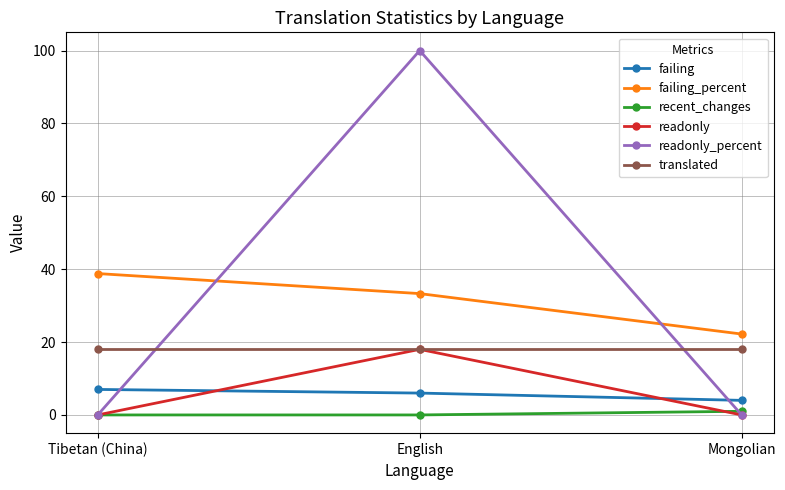

Reading right to left, extract all data points from this chart.

failing: Mongolian=4.0	English=6.0	Tibetan (China)=7.0
failing_percent: Mongolian=22.2	English=33.3	Tibetan (China)=38.8
recent_changes: Mongolian=1.0	English=0.0	Tibetan (China)=0.0
readonly: Mongolian=0.0	English=18.0	Tibetan (China)=0.0
readonly_percent: Mongolian=0.0	English=100.0	Tibetan (China)=0.0
translated: Mongolian=18.0	English=18.0	Tibetan (China)=18.0